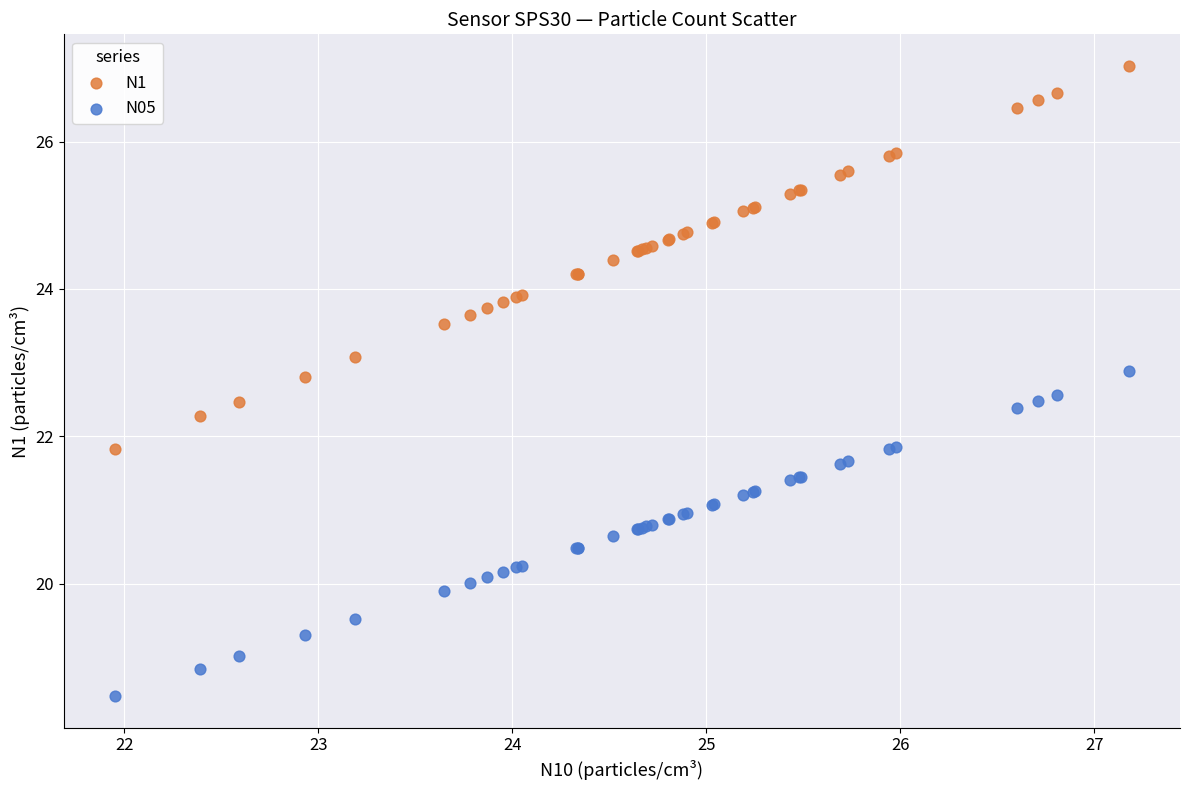

Which series contains the lowest Y value?

N05